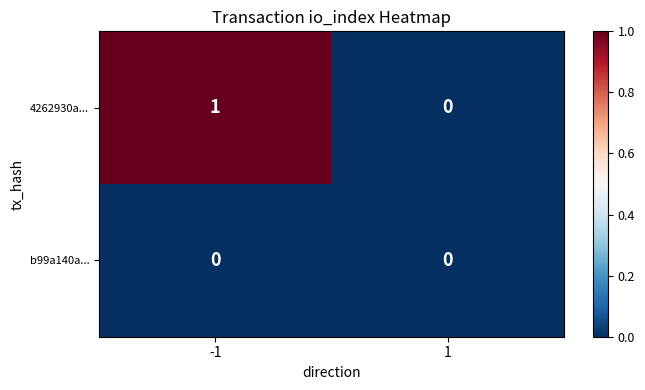

Between -1 and 1, which series saw the biggest shift?

4262930a...